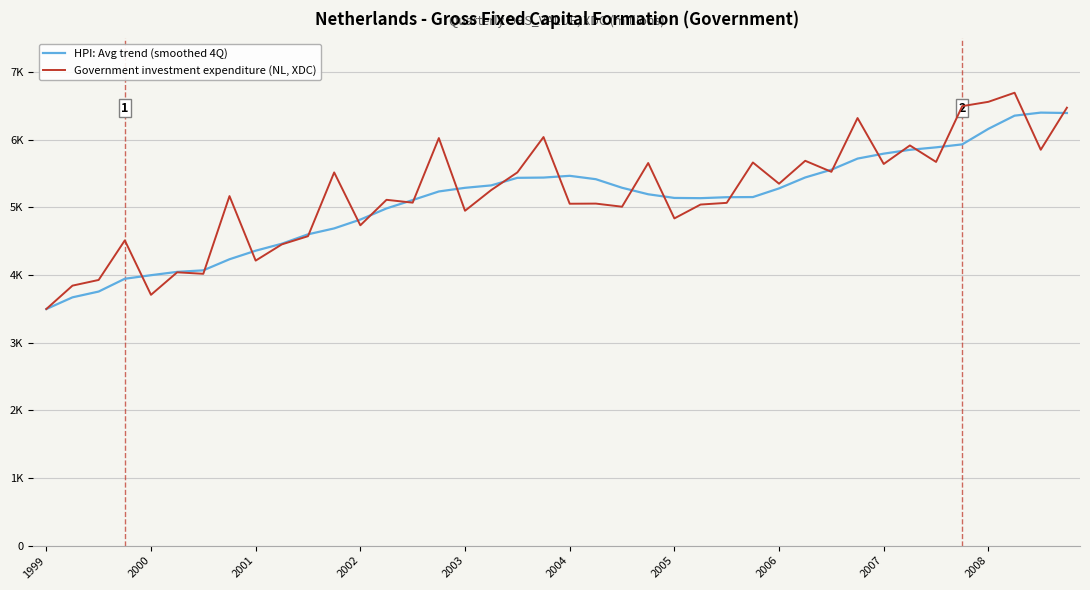

What are all the series names shown in the legend?

HPI: Avg trend (smoothed 4Q), Government investment expenditure (NL, XDC)